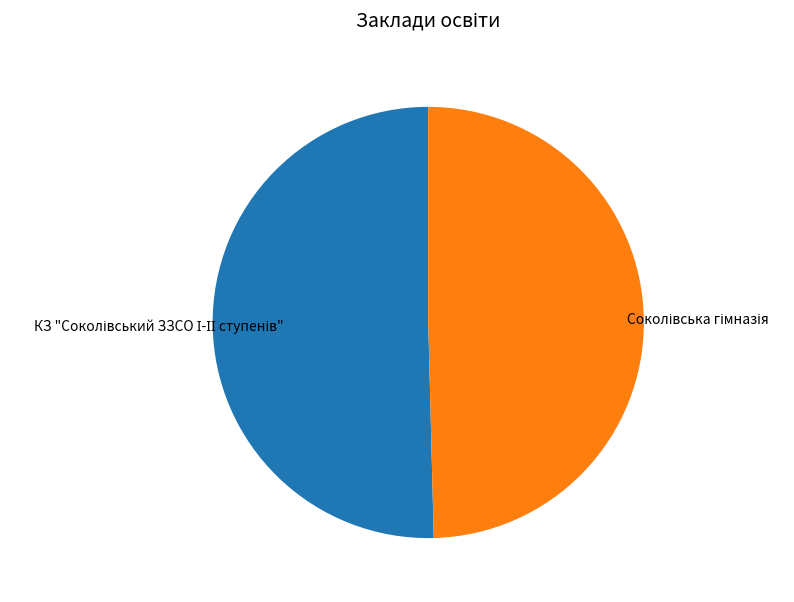

Is there any slice that represents more than half of the pie?

Yes